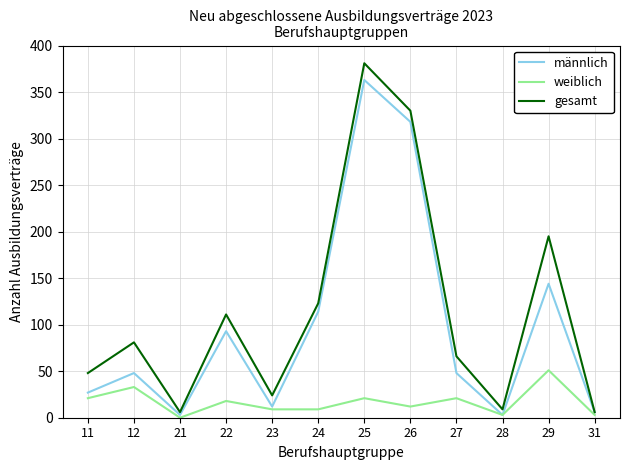

What is the total value across all series at 23?

45